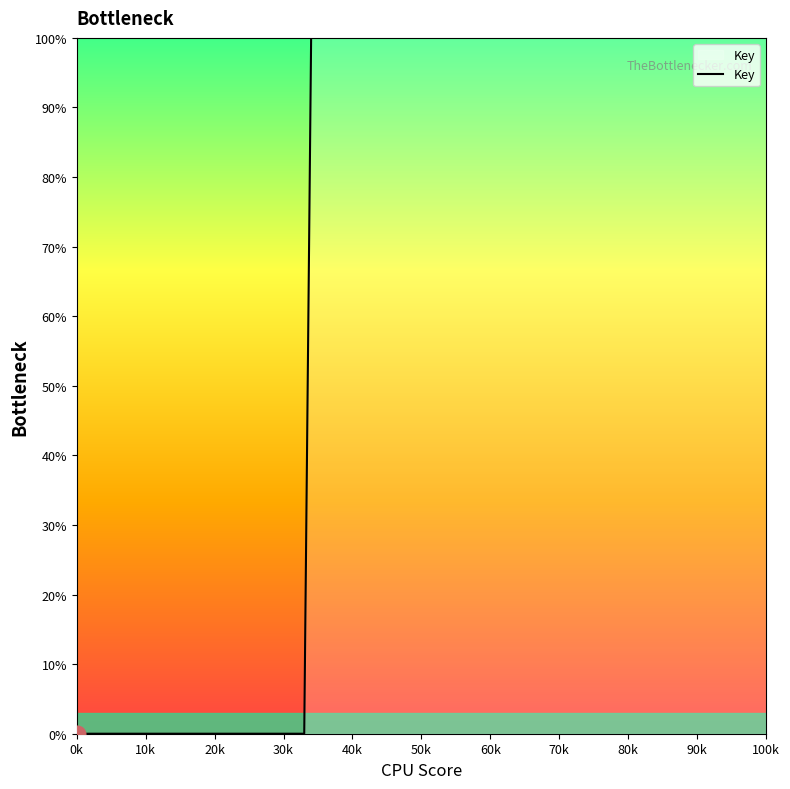

How many categories are shown in the chart?

5